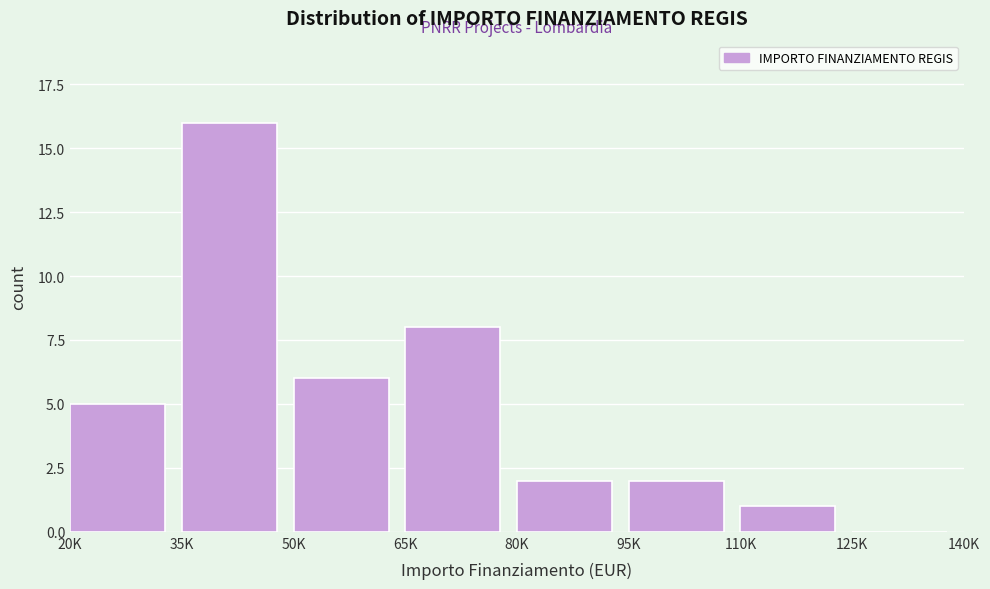

Reading left to right, list all the values displayed in this chart.

20K=5	35K=16	50K=6	65K=8	80K=2	95K=2	110K=1	125K=0